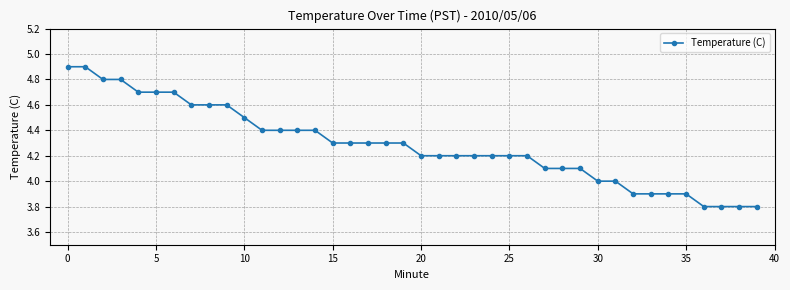

What is the minimum value shown in the chart?

3.8